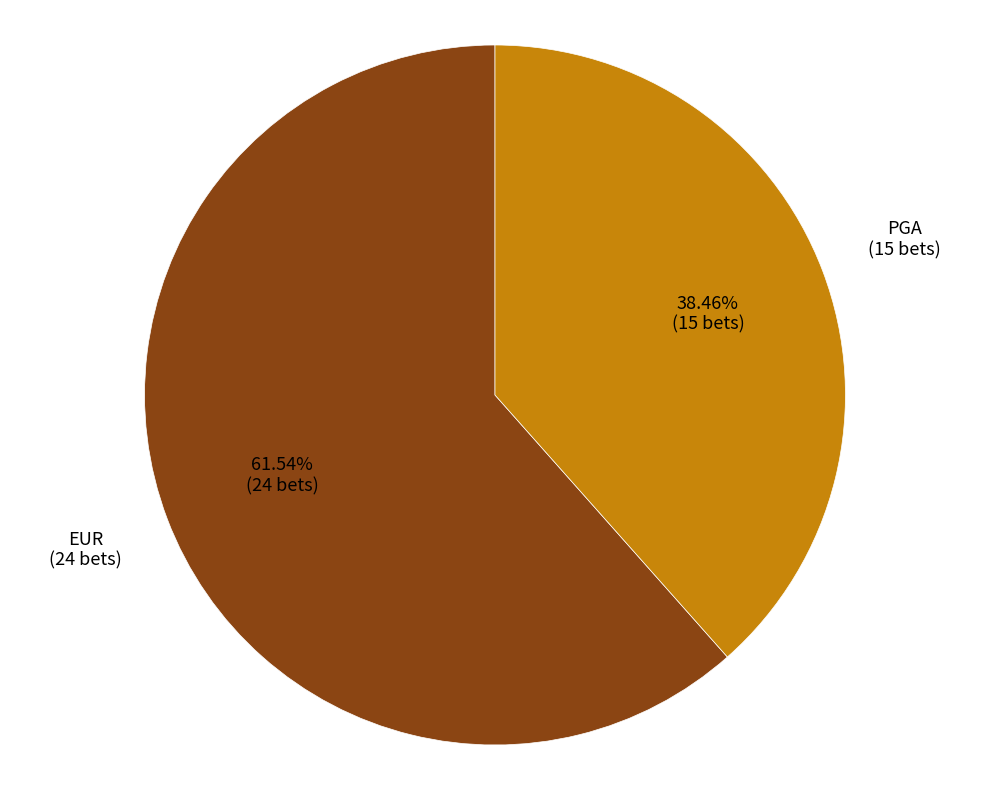

Does any single category account for the majority?

Yes